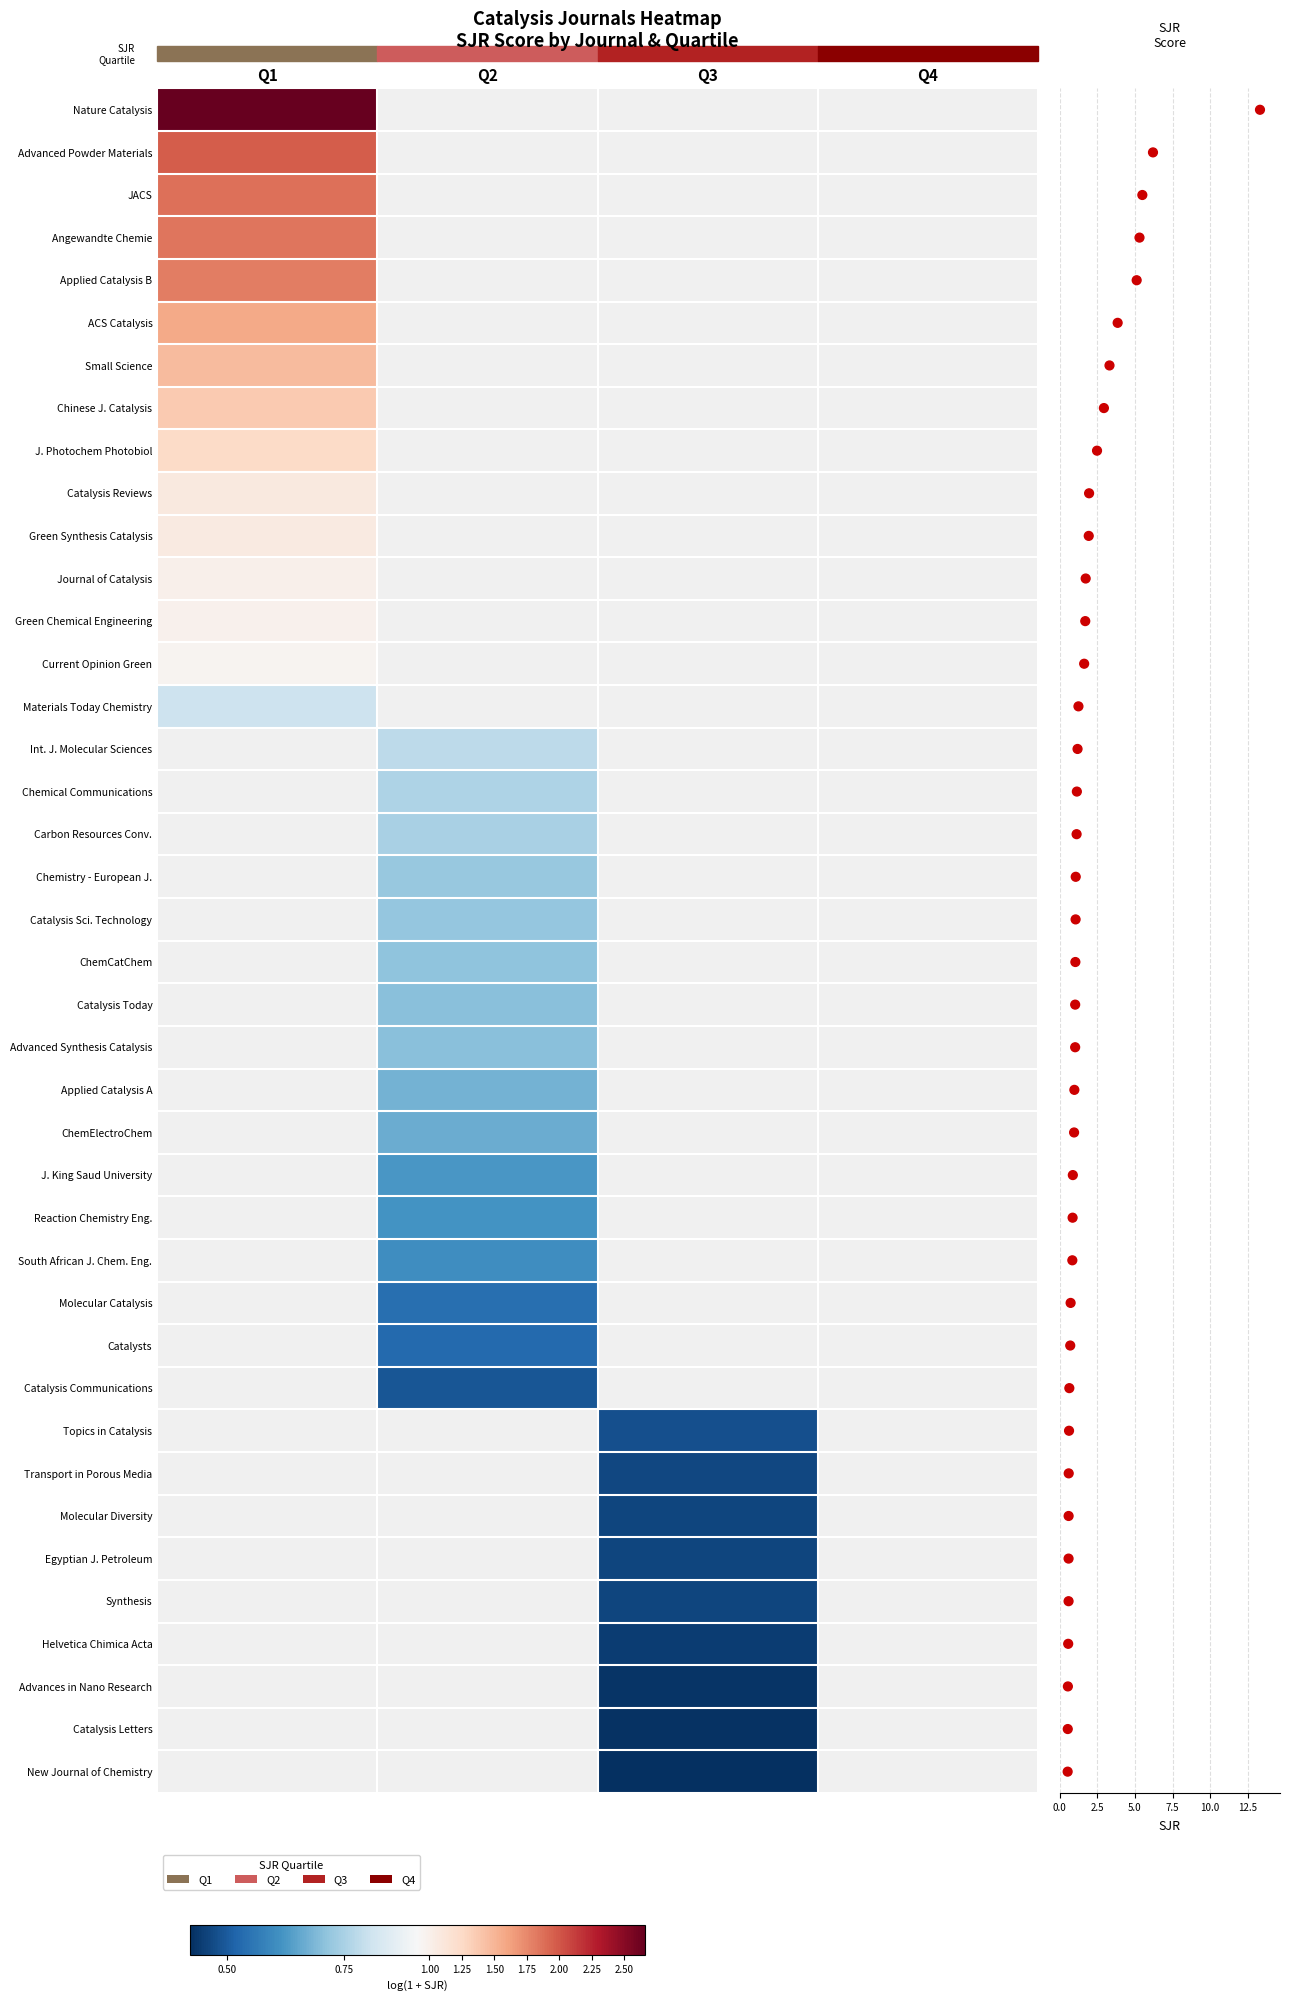

Which category has the lowest value in the Applied Catalysis B series?

Q1